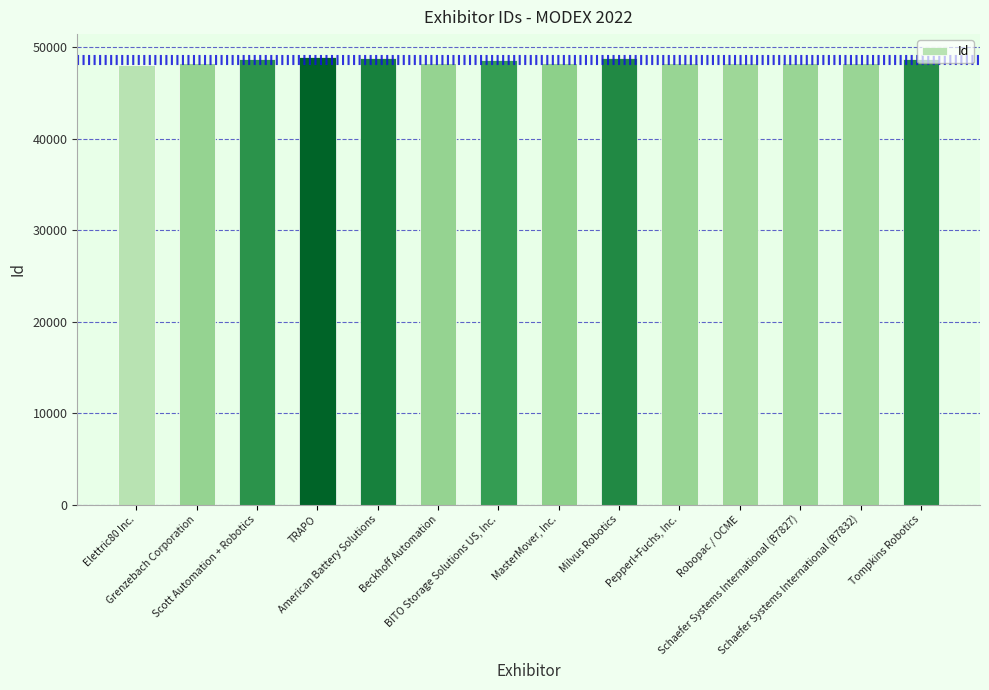

Count the number of categories in the chart.

14